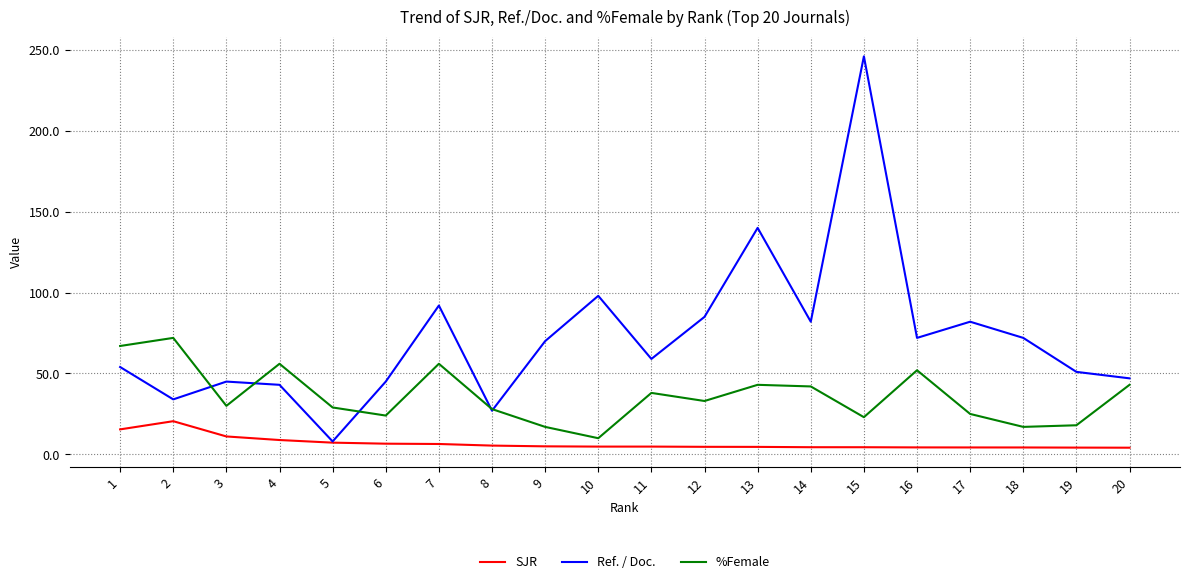

What value does the SJR series have at 3?

11.1